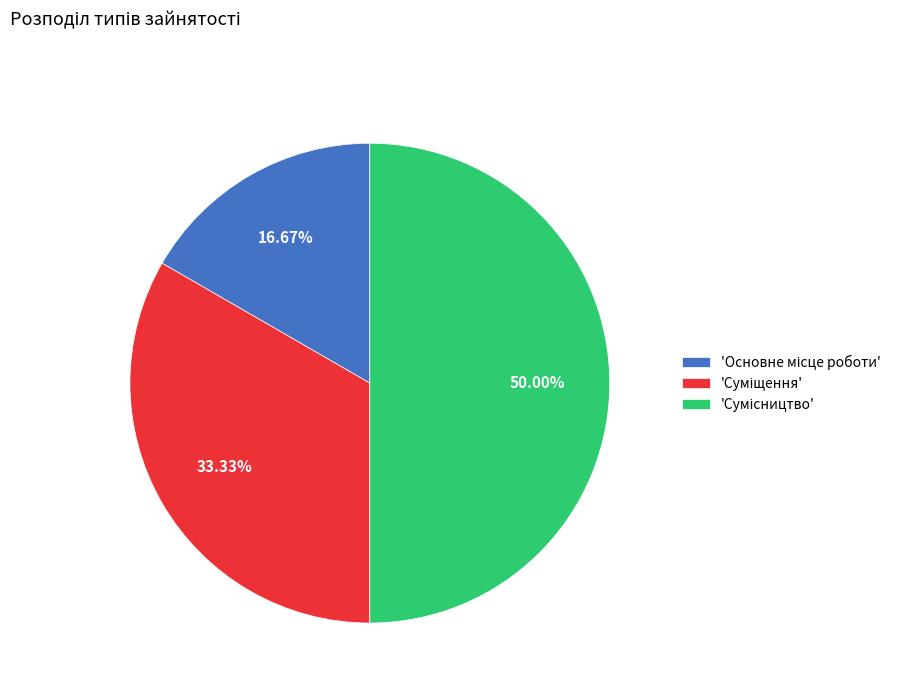

Rank the categories by value from highest to lowest.

Сумісництво, Суміщення, Основне місце роботи